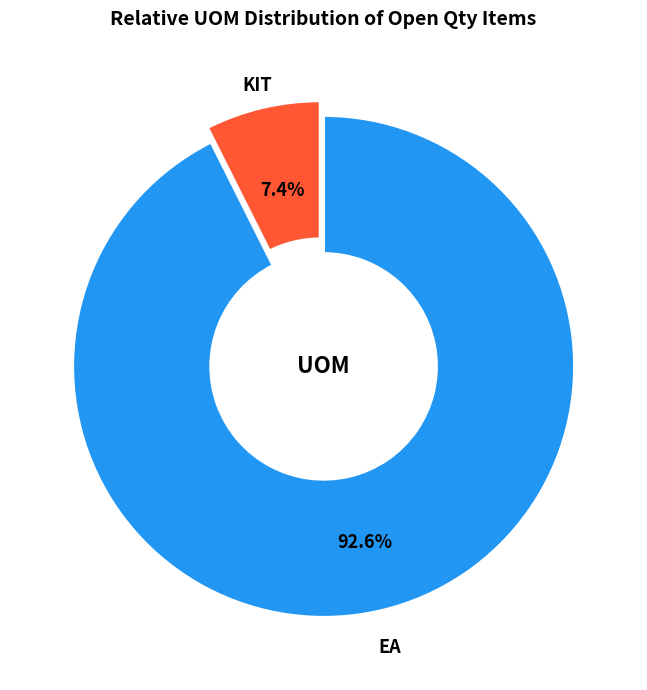

Rank the categories by value from highest to lowest.

EA, KIT